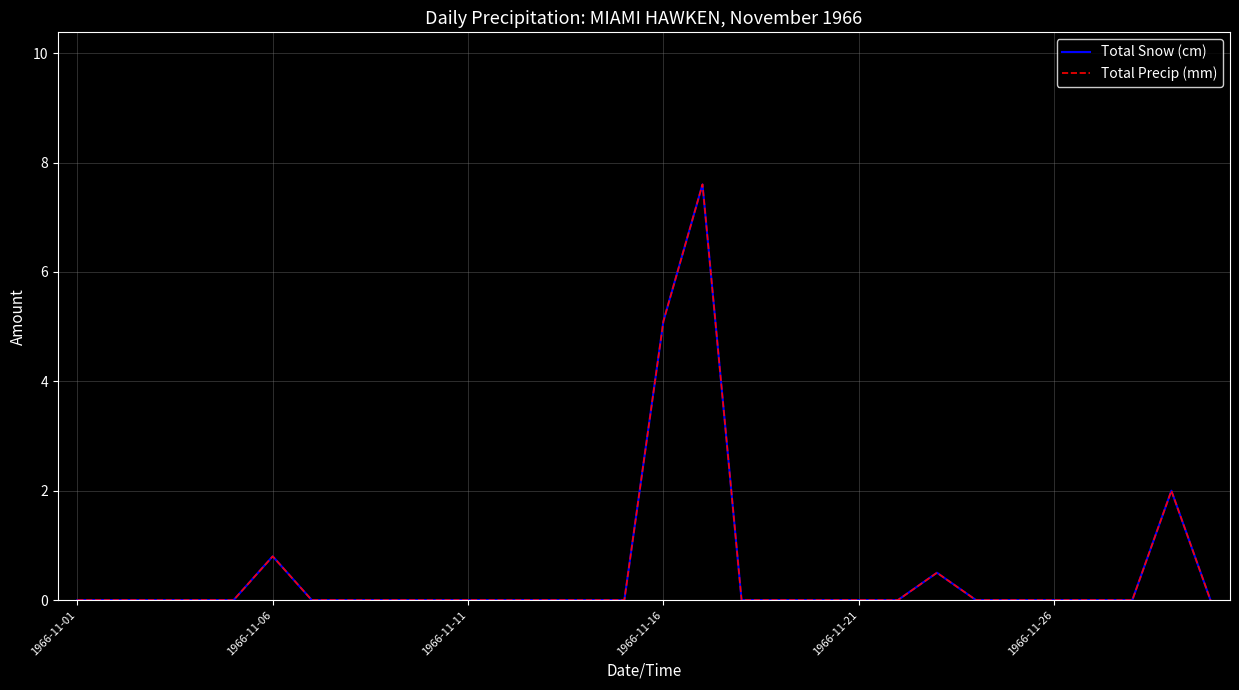

True or false: Total Snow (cm) and Total Precip (mm) cross at least once.

False